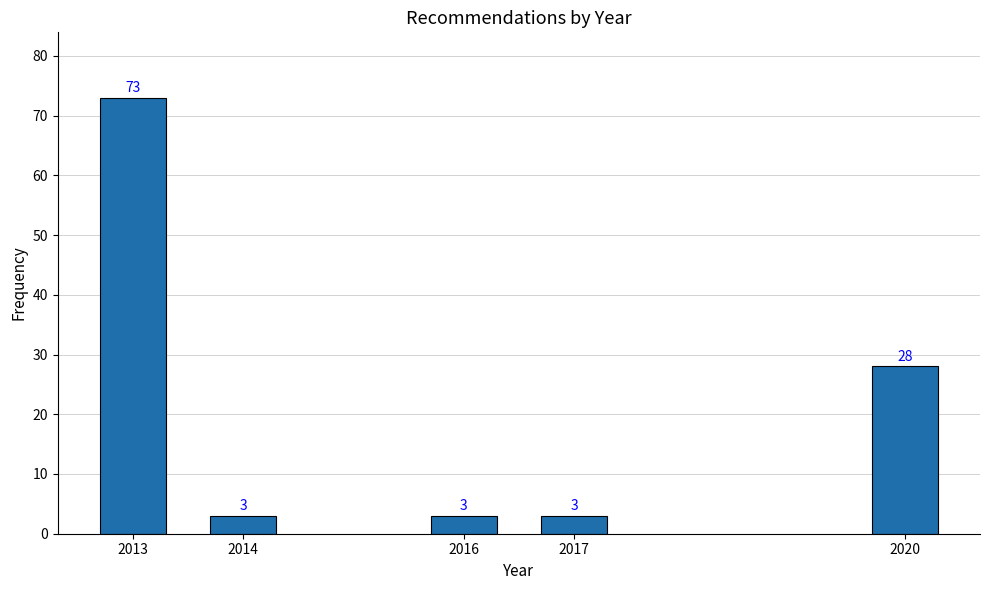

Reading left to right, what are all the values shown in this chart?

73	3	3	3	28